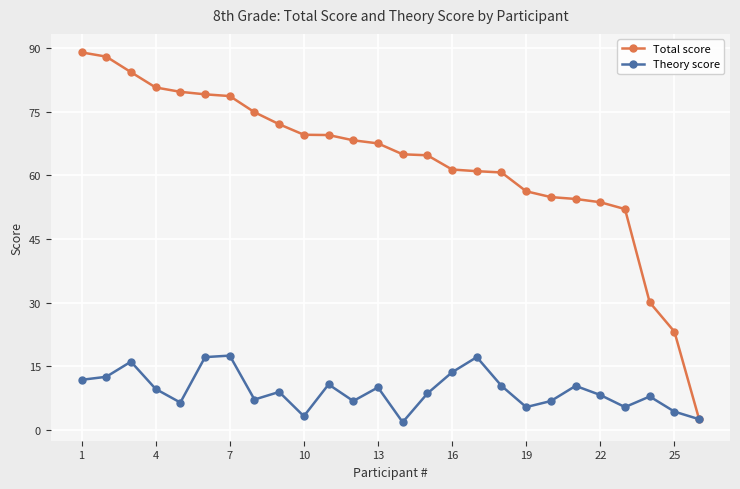

What is the difference between the second highest and minimum values in the Theory score series?

15.4